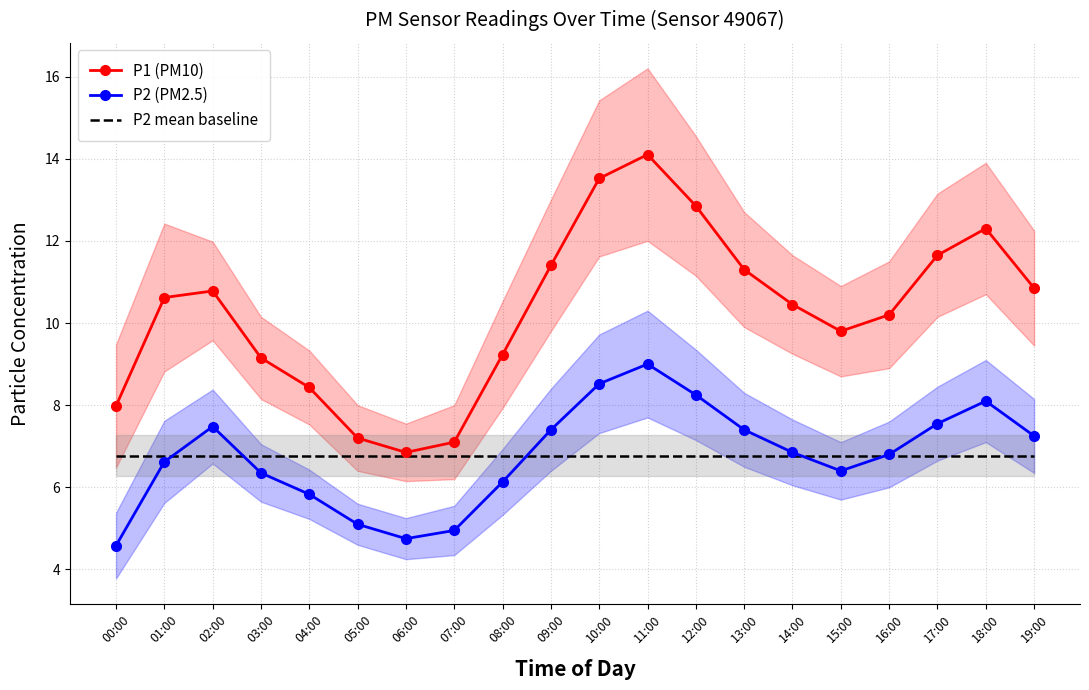

List the series in order of their peak value, highest first.

P1 (PM10), P2 (PM2.5), P2 mean baseline